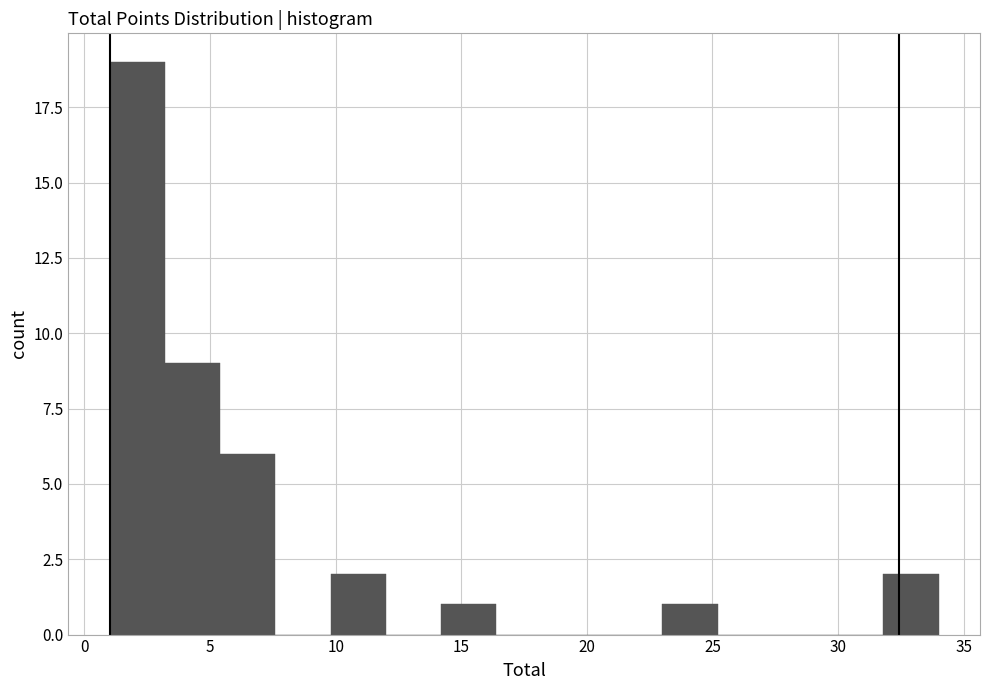

What is the height of the bar covering 14.2 to 16.4 on the x-axis? Neither the bar edges nor the heights are printed on the chart, so give them approximately, as read against the axes.

1